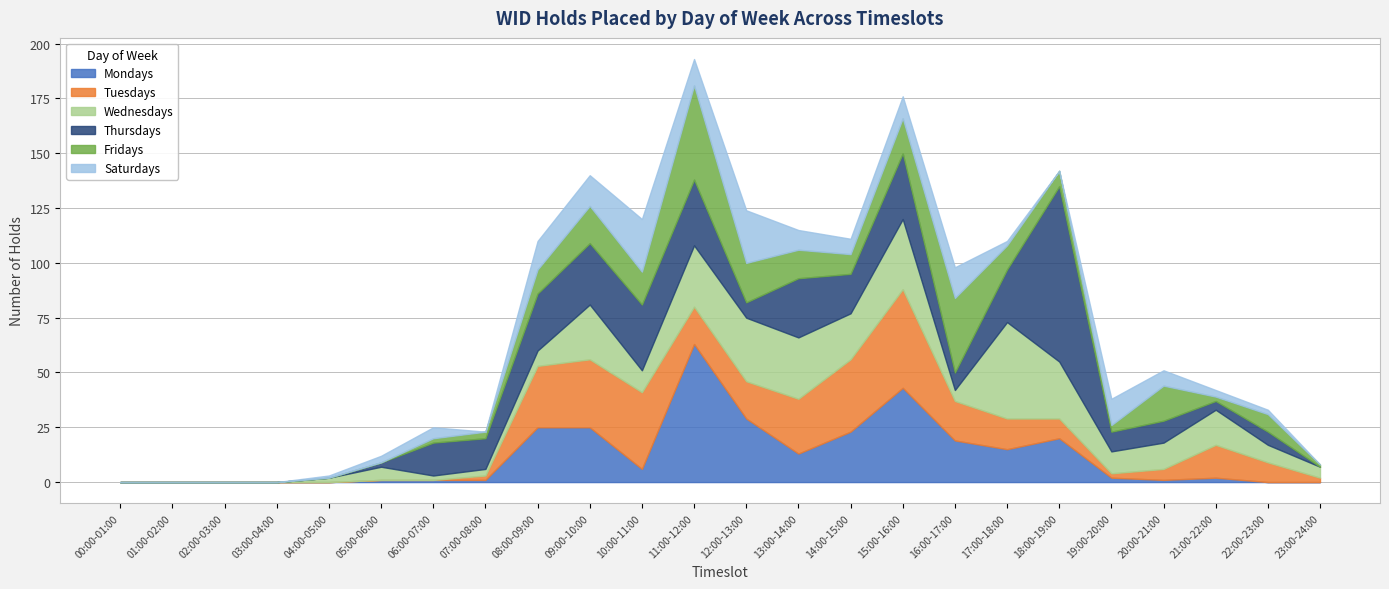

What is the spread (max minus min) of values at 08:00-09:00?

21